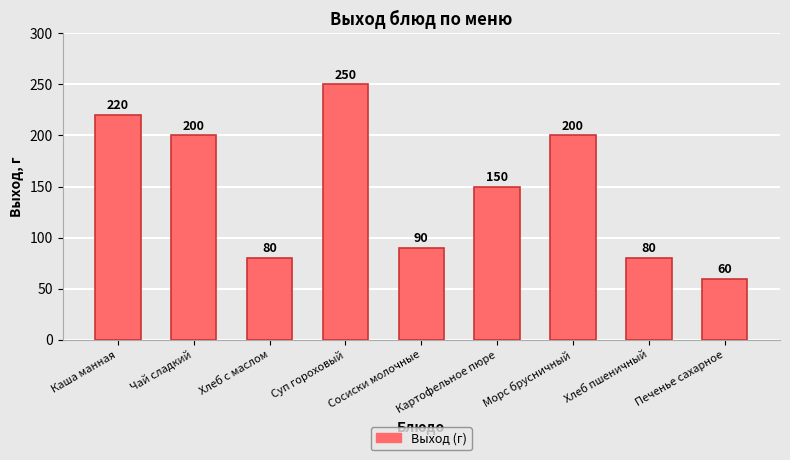

At which label is the value closest to 155?

Картофельное пюре